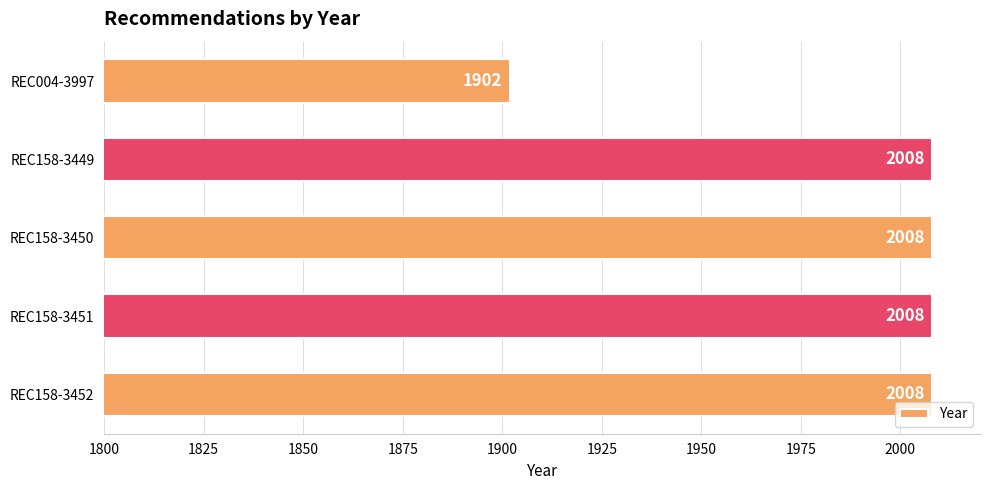

What is the sum of the values at REC158-3449 and REC158-3450?

4016